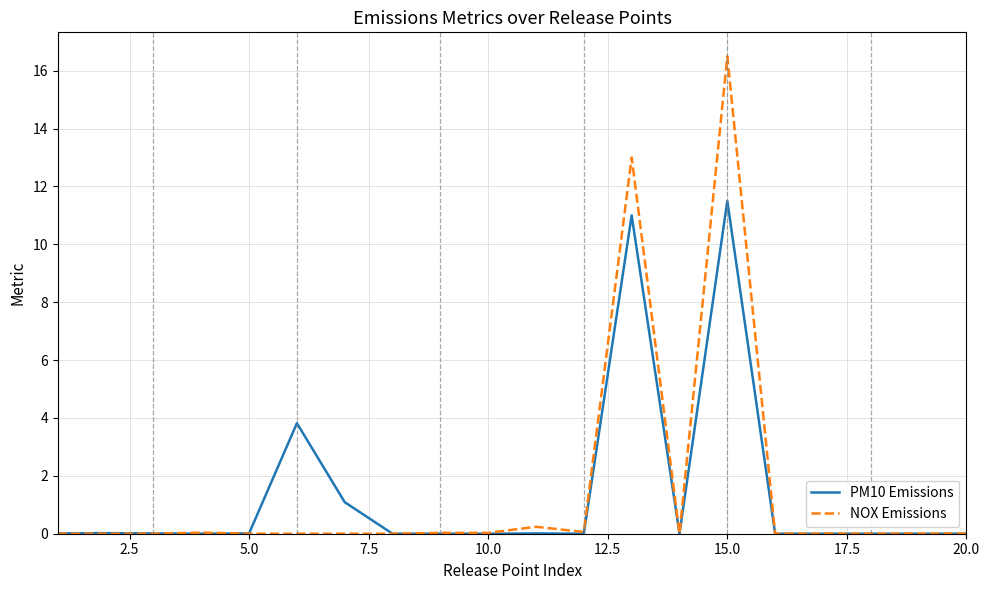

List the series in order of their peak value, highest first.

NOX Emissions, PM10 Emissions